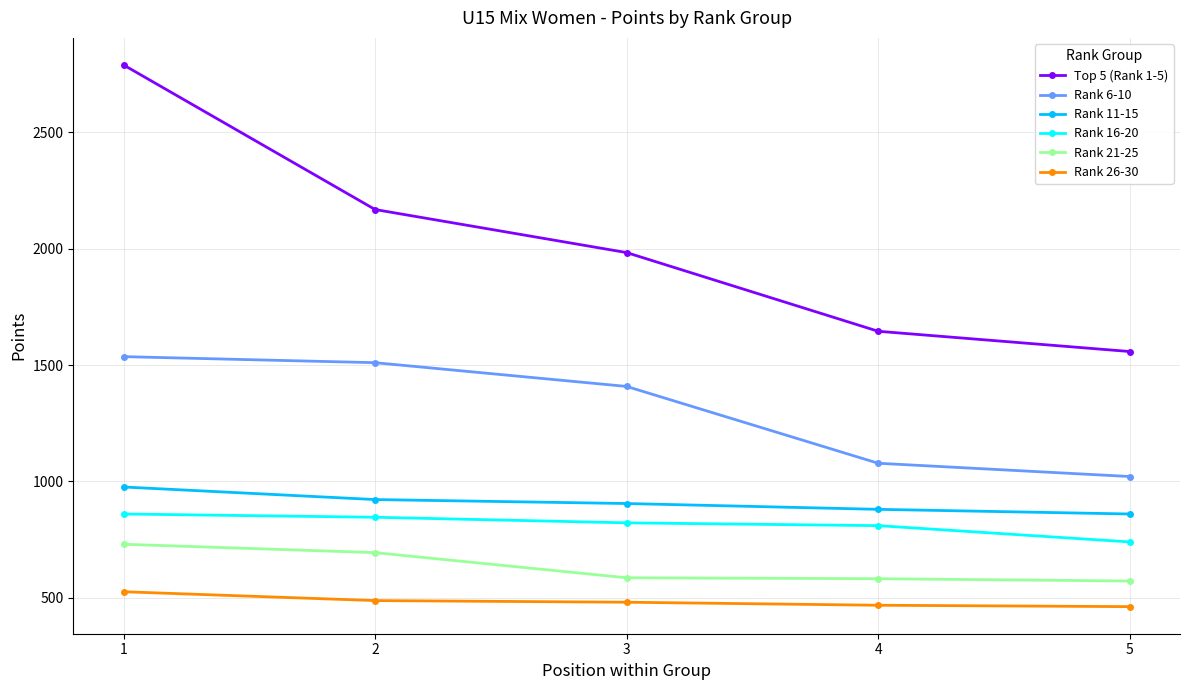

What is the value of the Rank 16-20 point at the 2nd from the left?

846